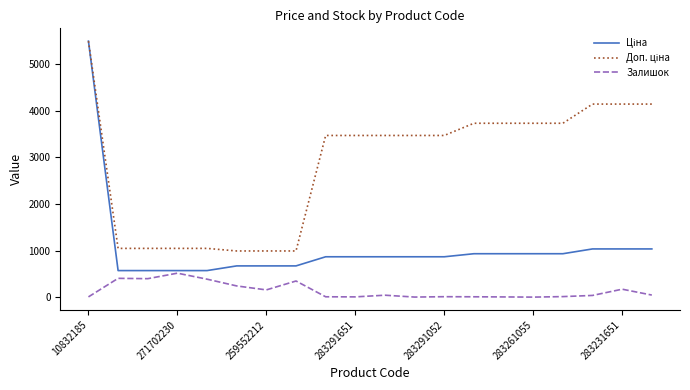

At how many categories does at least one series exceed 164?

20